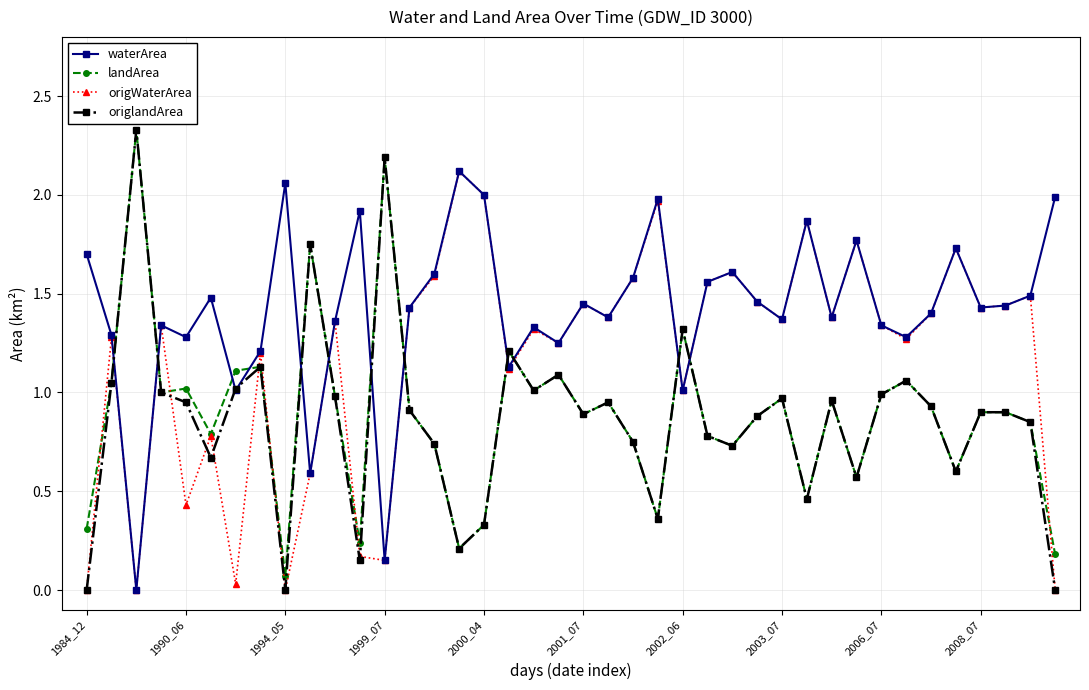

True or false: origWaterArea has more than 1 points higher than both neighbors.

True